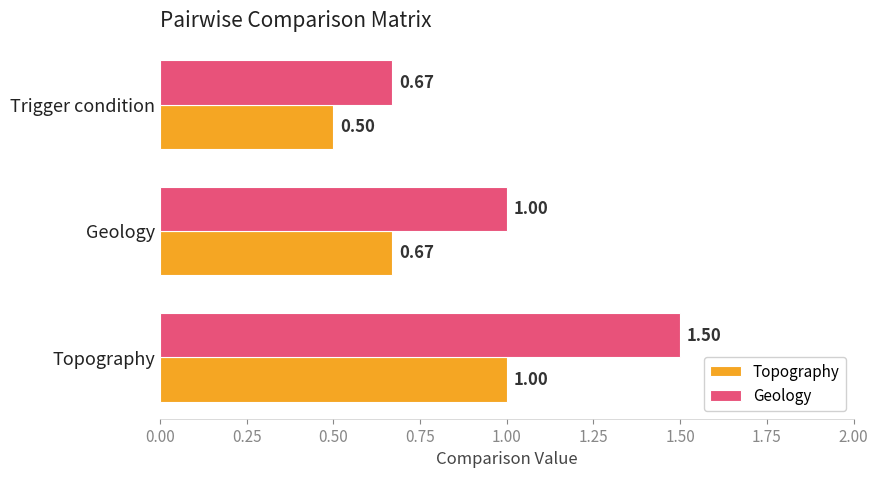

What are all the series names shown in the legend?

Topography, Geology